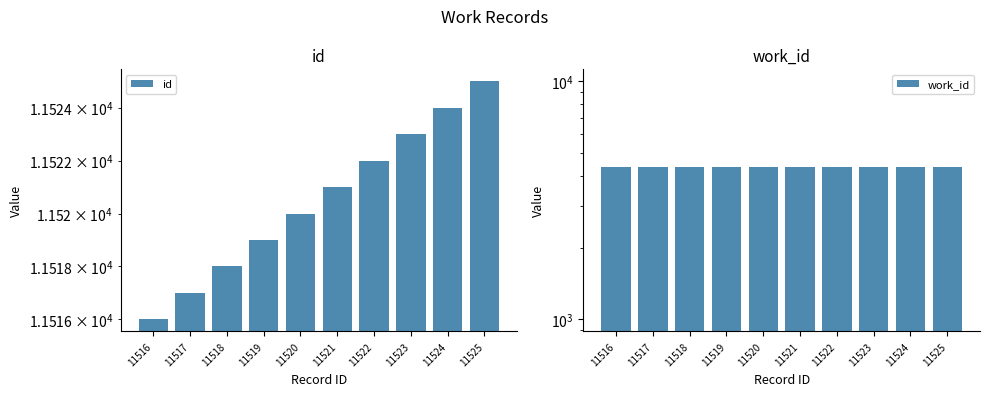

What is the total value across all series at 11521?

15903